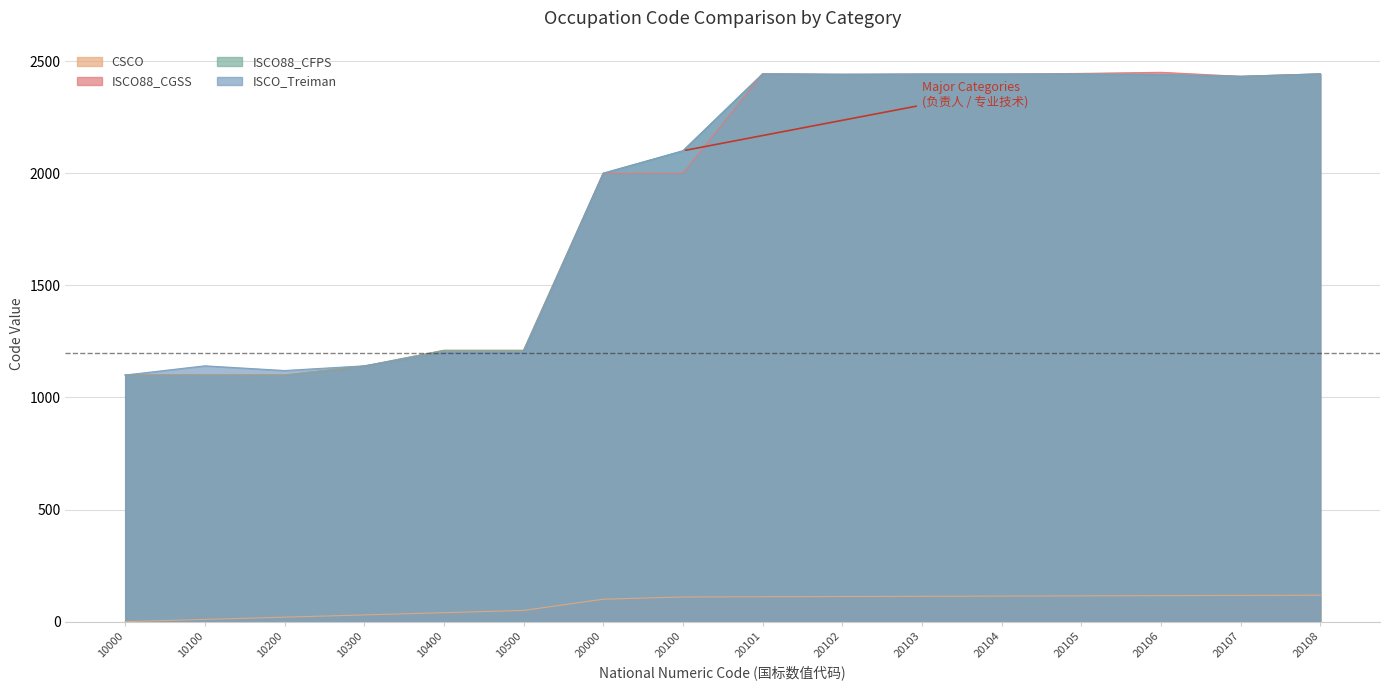

The value of CSCO at 10100 is 4. True or false?

False